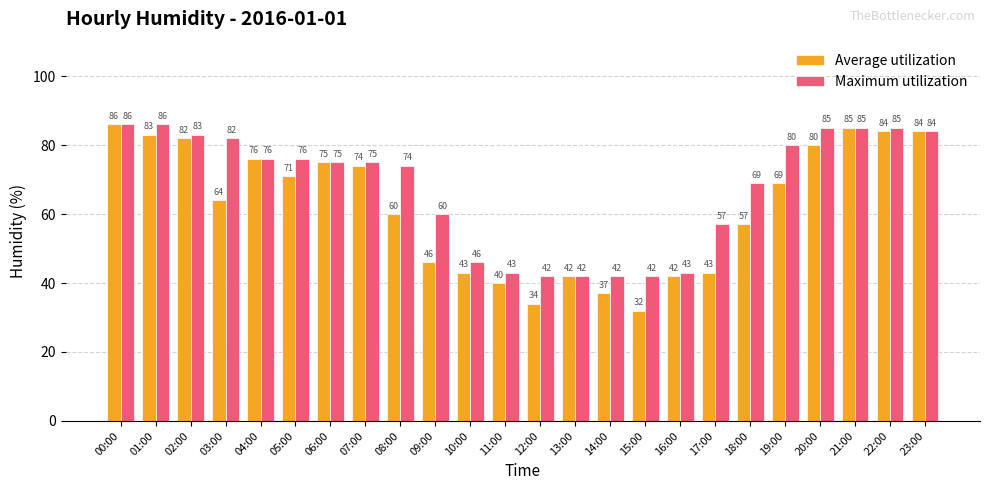

At how many categories does at least one series exceed 44?

18